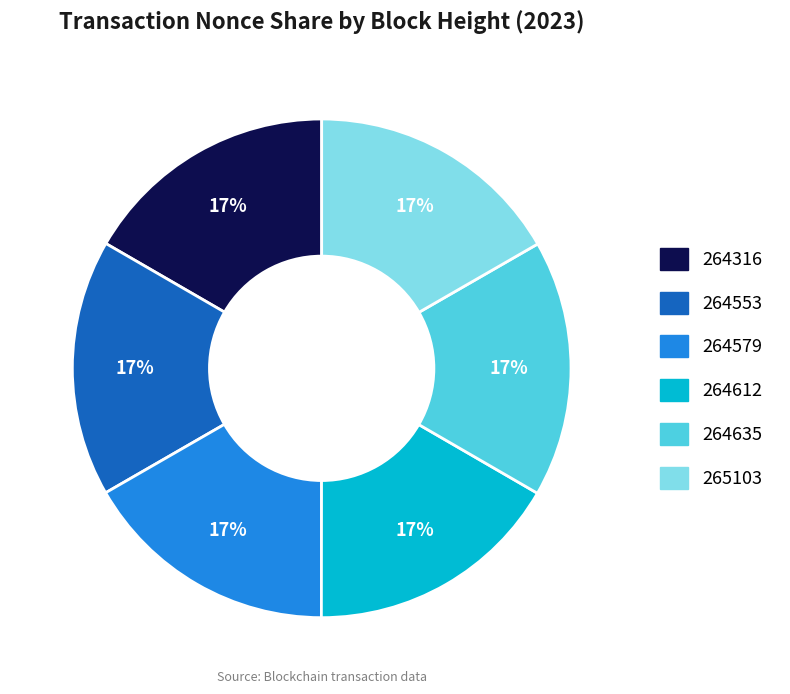

To the nearest percent, what is the average slice percentage?

17%